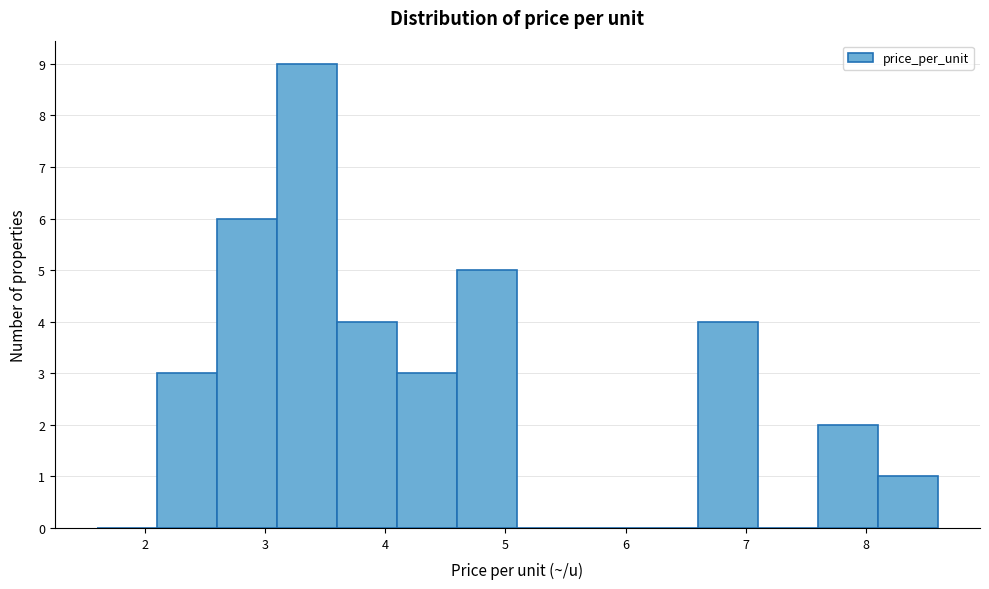

Reading left to right, transcribe this chart: for each bar, give the range it covers on the x-axis and its height. The values are not printed on the chart, so give them approximately, as read against the axis.

1.6 to 2.1: 0
2.1 to 2.6: 3
2.6 to 3.1: 6
3.1 to 3.6: 9
3.6 to 4.1: 4
4.1 to 4.6: 3
4.6 to 5.1: 5
5.1 to 5.6: 0
5.6 to 6.1: 0
6.1 to 6.6: 0
6.6 to 7.1: 4
7.1 to 7.6: 0
7.6 to 8.1: 2
8.1 to 8.6: 1